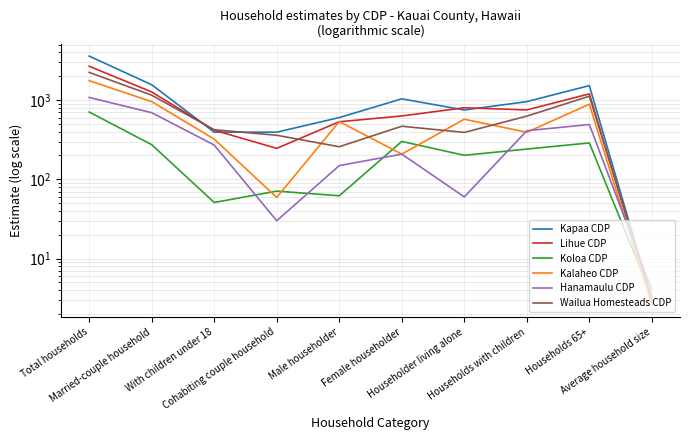

At which label does Kalaheo CDP reach its minimum?

Average household size